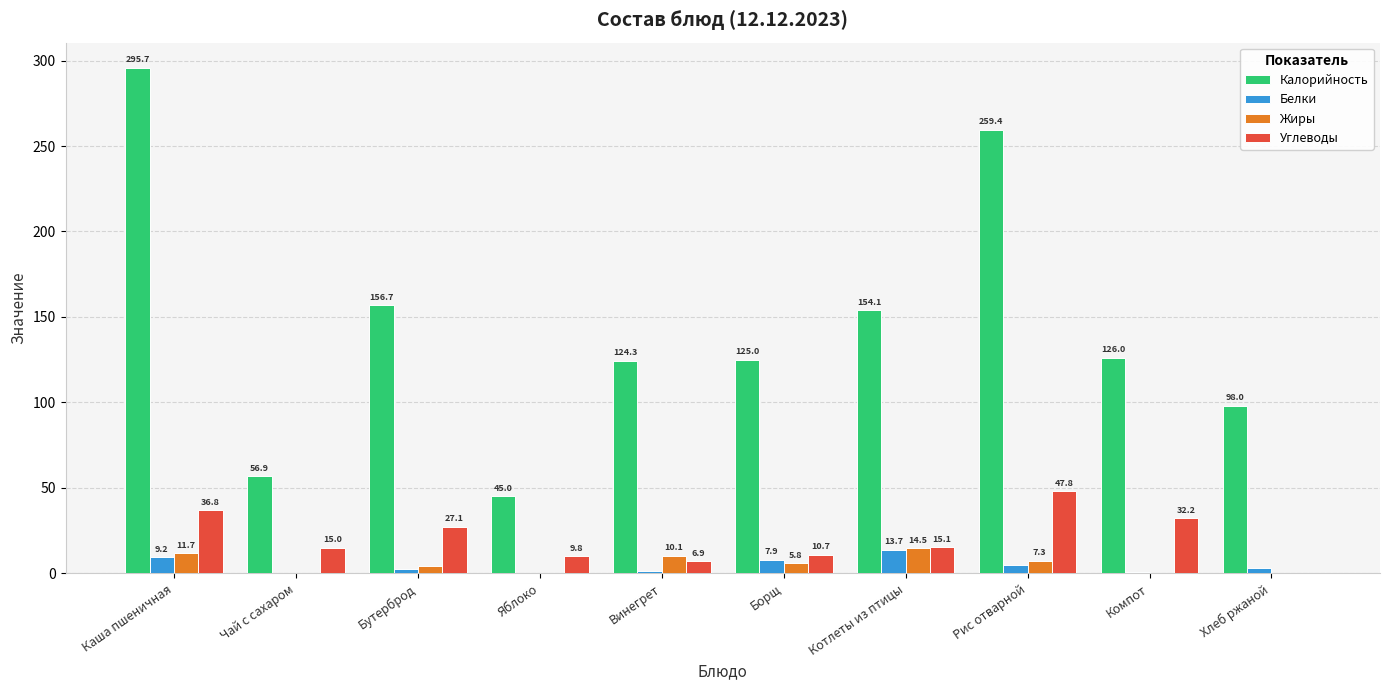

What is the highest value of the Белки series?

13.7